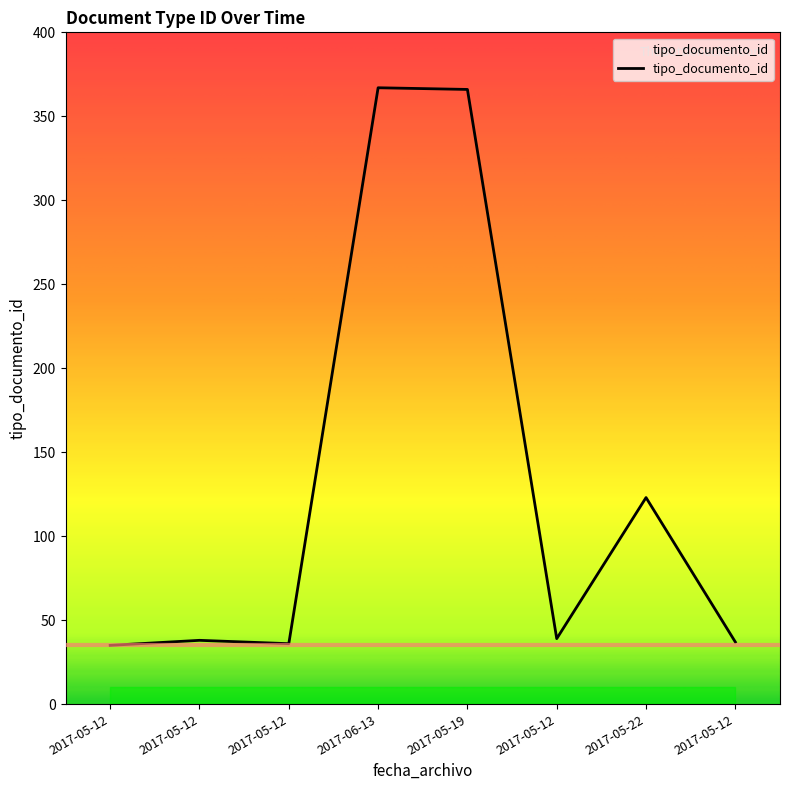

Count the number of data series in this chart.

1